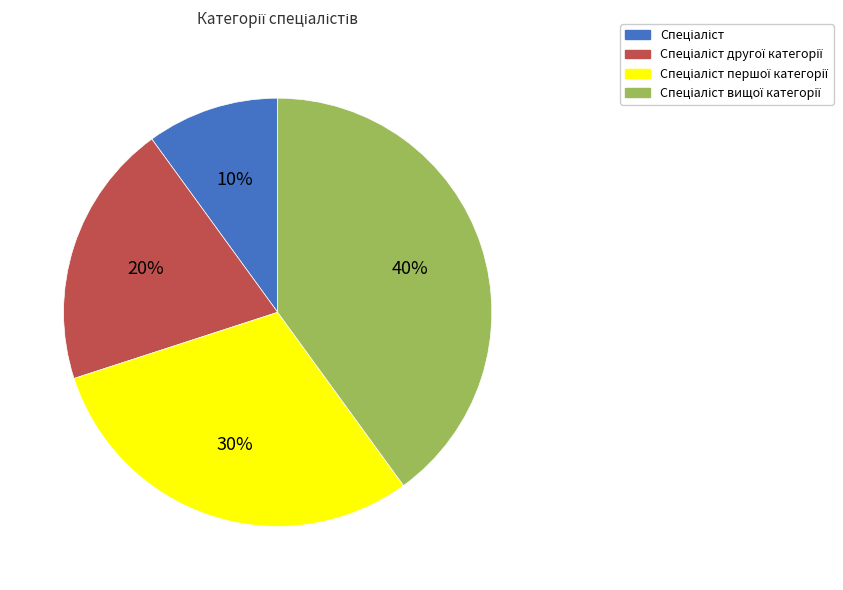

Is there any slice that represents more than half of the pie?

No